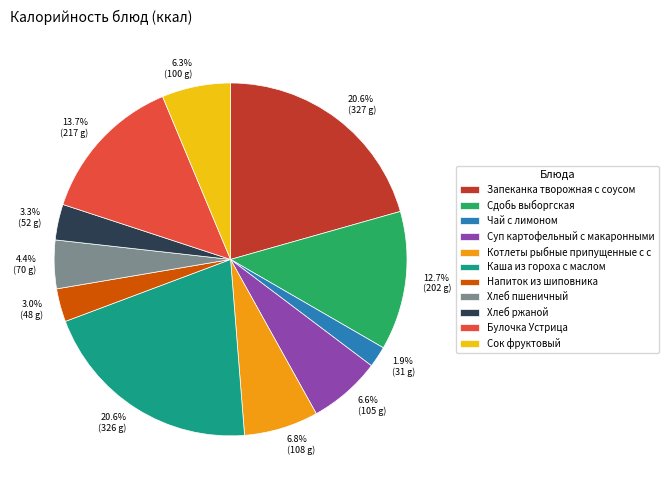

To the nearest percent, what portion does Хлеб пшеничный represent?

4%